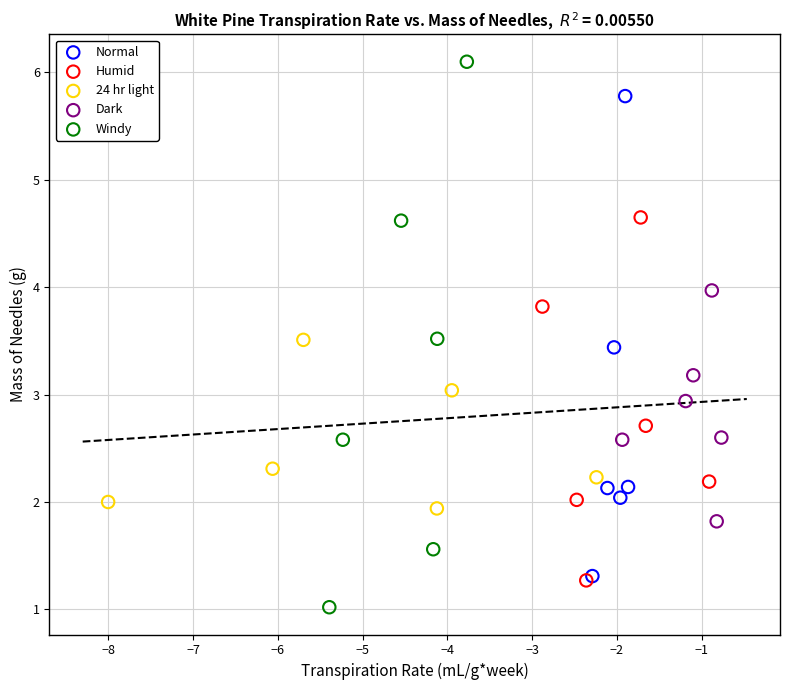

Which series reaches the minimum Y coordinate?

Windy